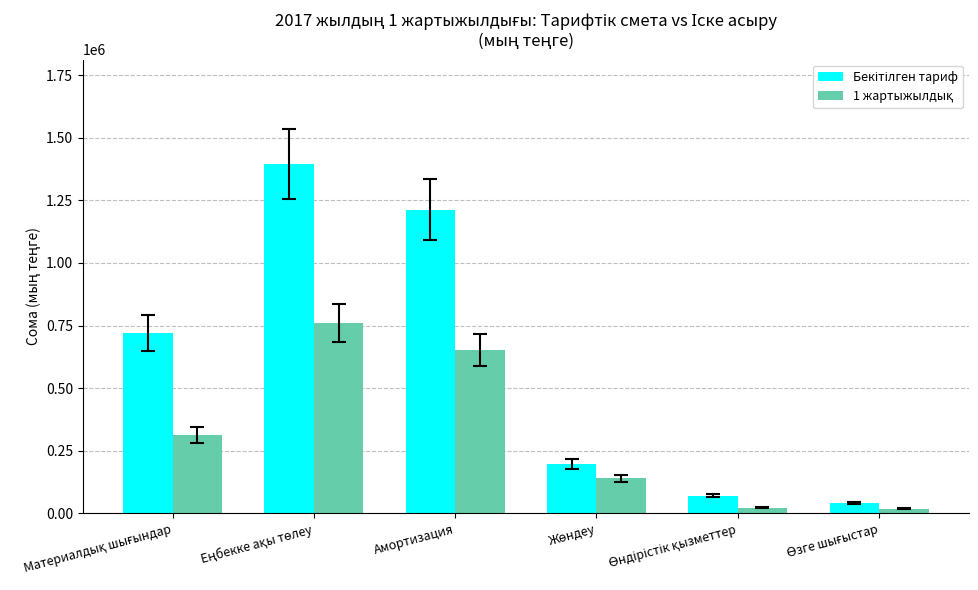

At how many categories does at least one series exceed 459963?

3